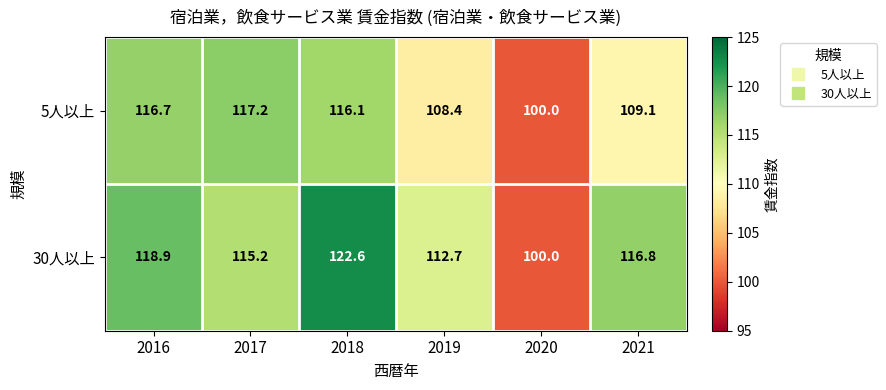

Which series has the largest total across all categories?

30人以上